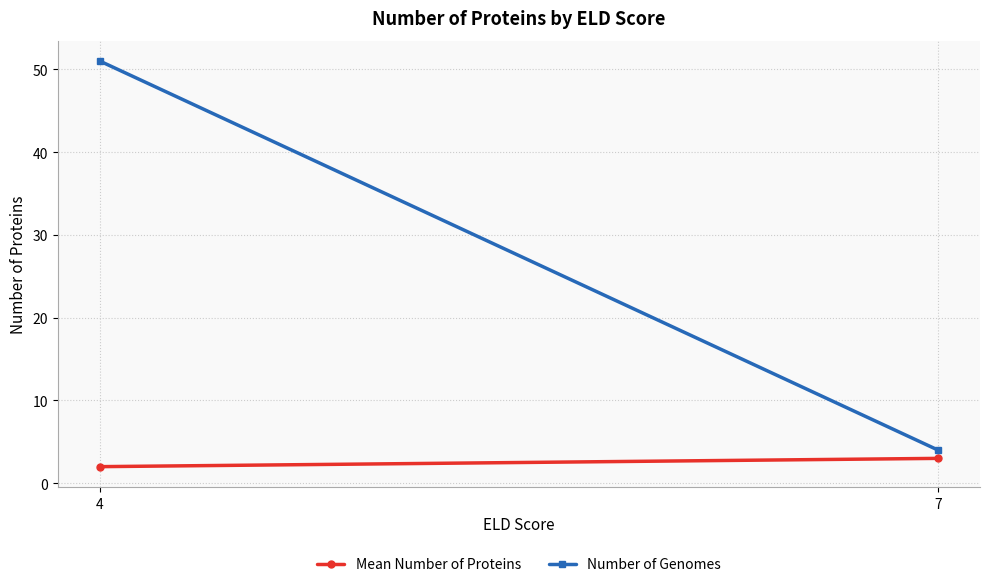

List the series in order of their overall mean, lowest first.

Mean Number of Proteins, Number of Genomes